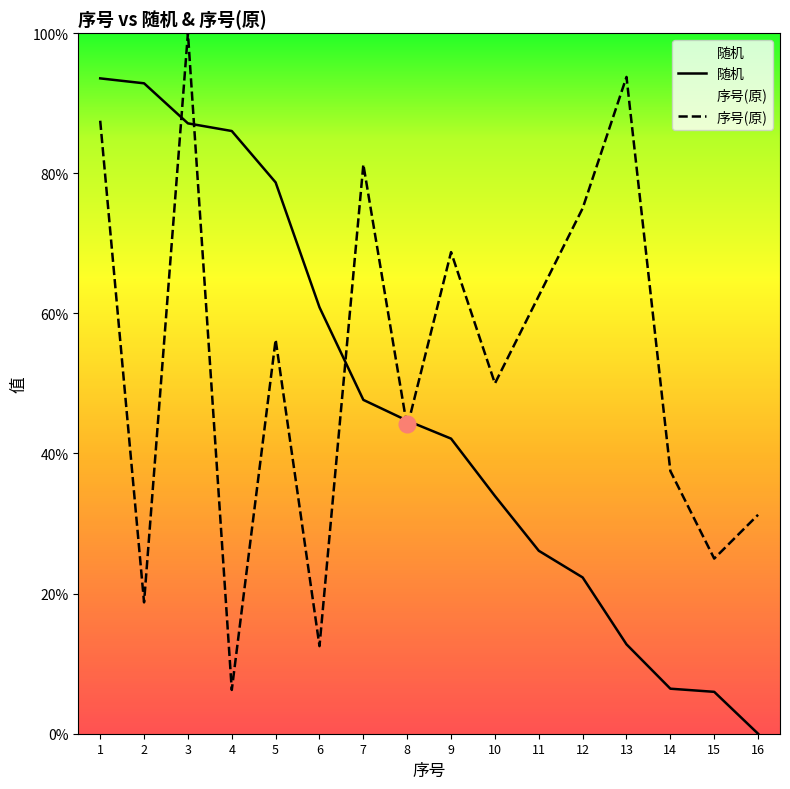

Rank the series at 10 from highest to lowest value.

序号(原), 随机